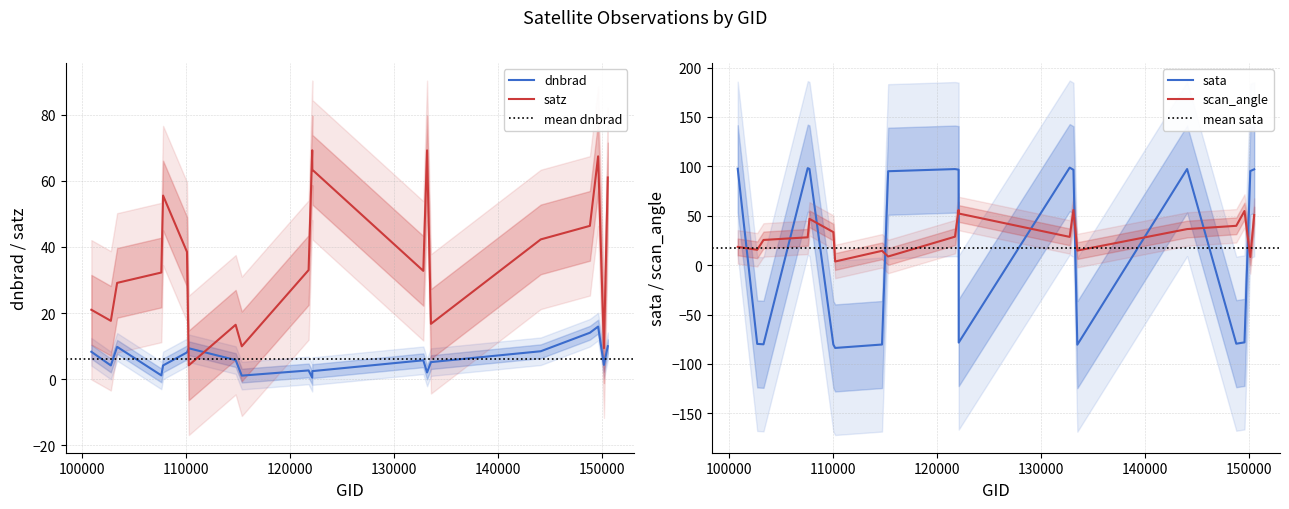

Read the satz value at 132798.

32.8